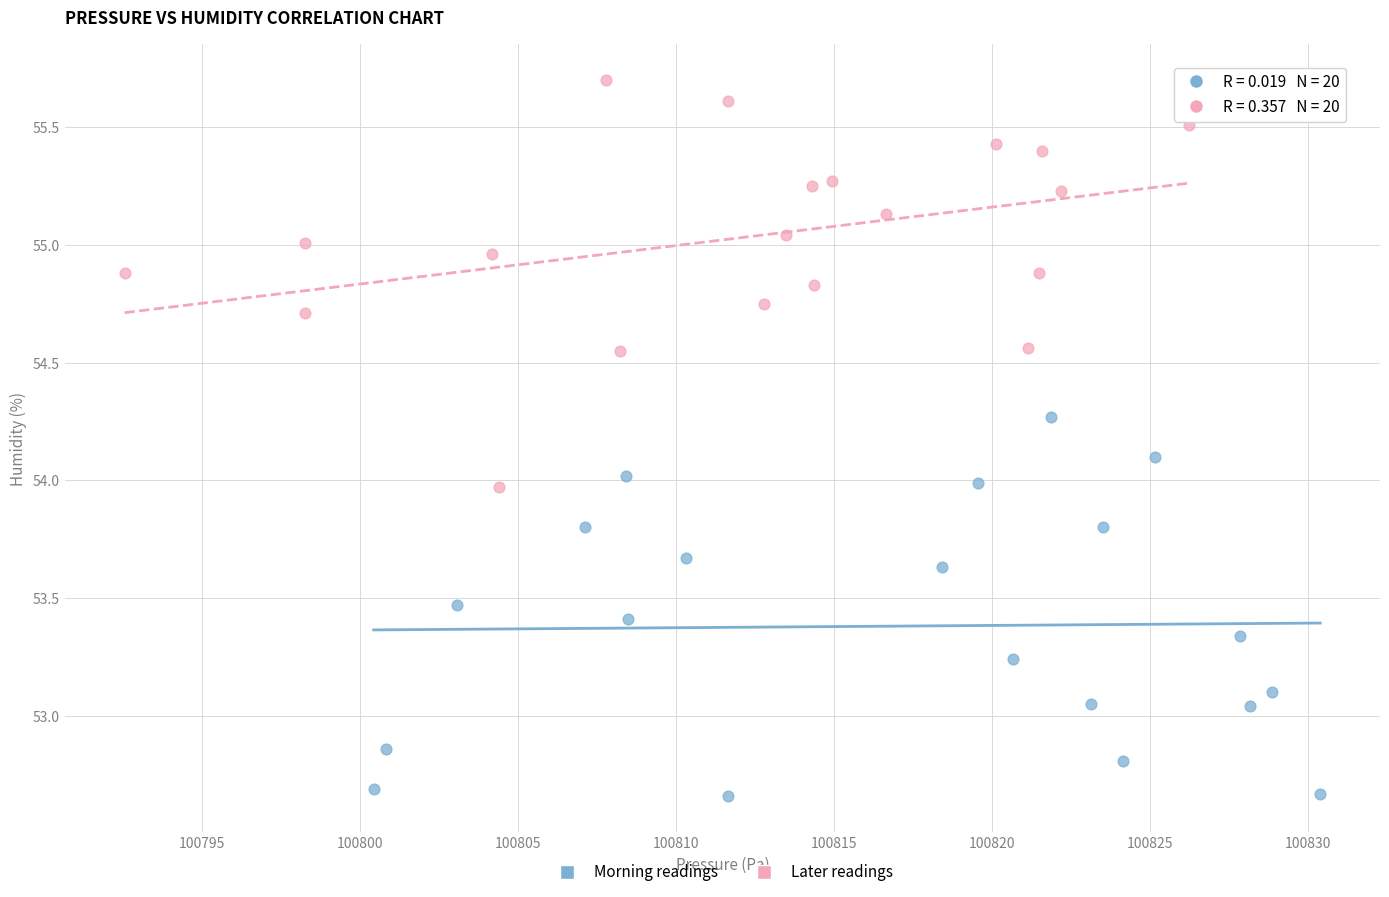

What are all the series names shown in the legend?

Morning readings, Later readings